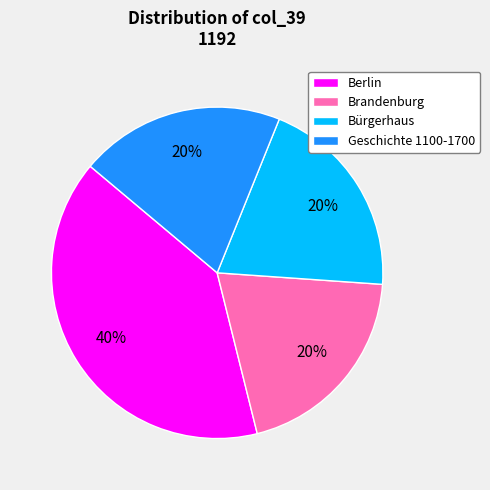

Which slice is the largest?

Berlin